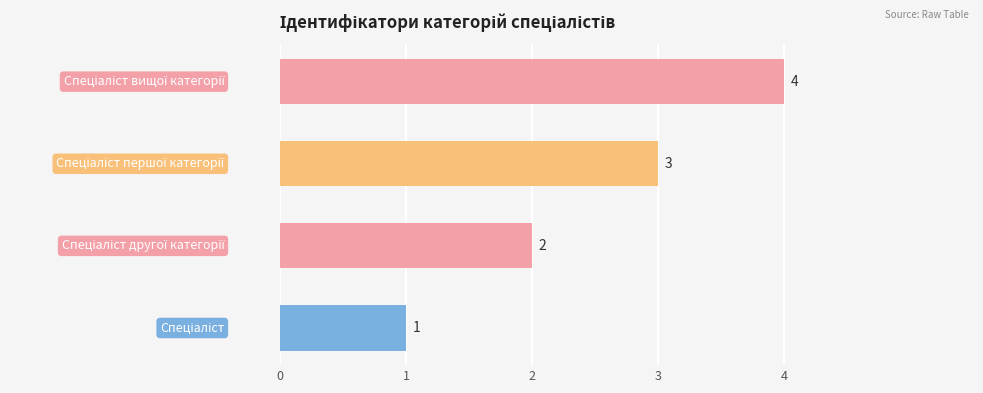

What is the sum of all values?

10